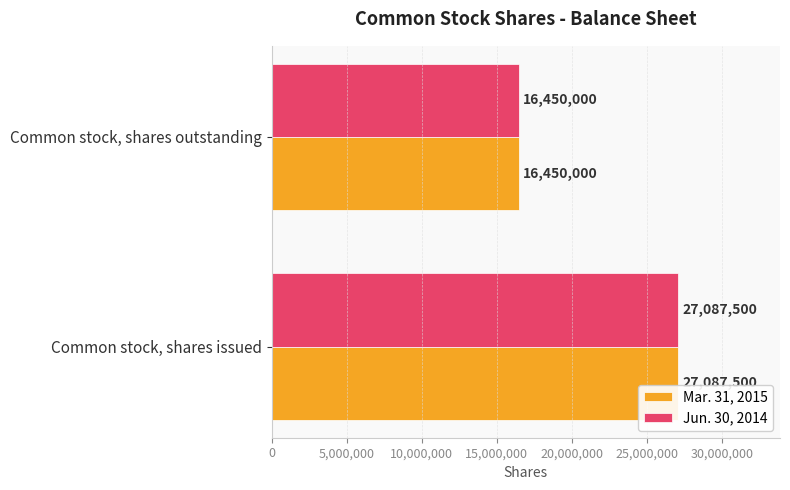

True or false: Jun. 30, 2014 has a value of 10521018 at Common stock, shares issued.

False